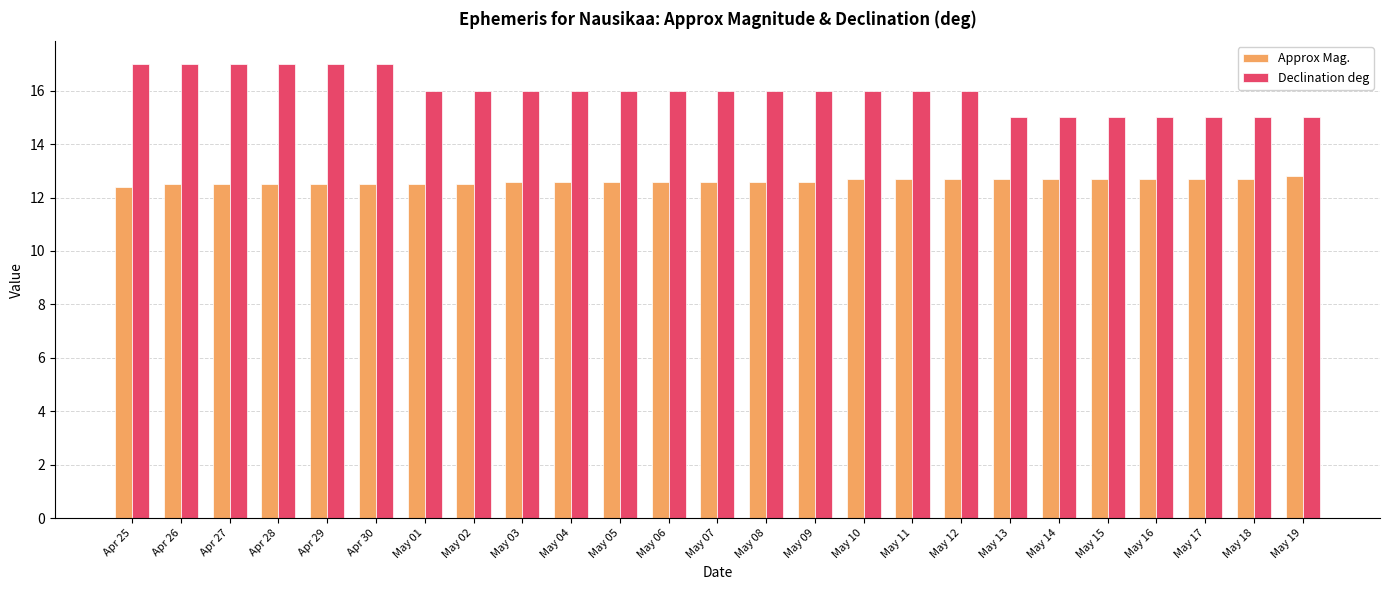

List the series in order of their overall mean, highest first.

Declination deg, Approx Mag.